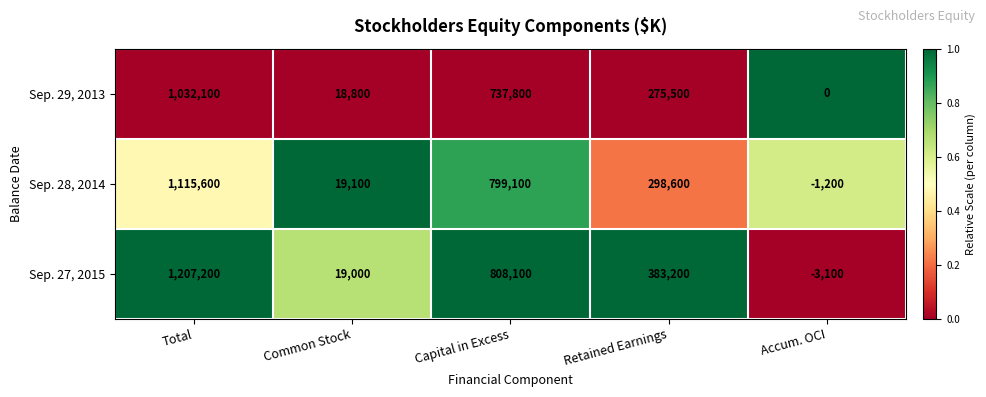

Which series changed the most between Capital in Excess and Accum. OCI?

Sep. 27, 2015